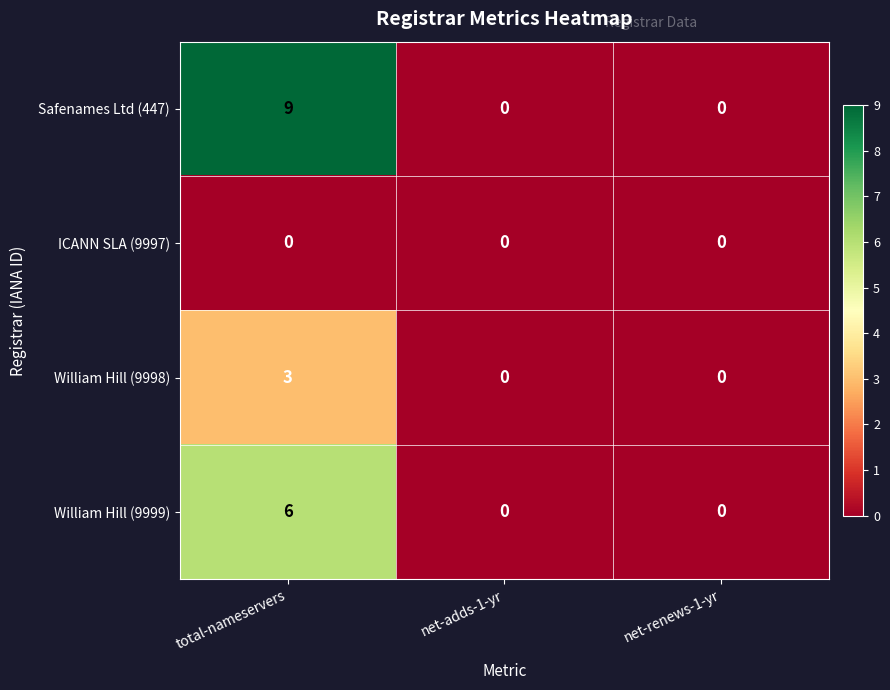

Rank the series by their maximum value, from highest to lowest.

Safenames Ltd (447), William Hill (9999), William Hill (9998), ICANN SLA (9997)